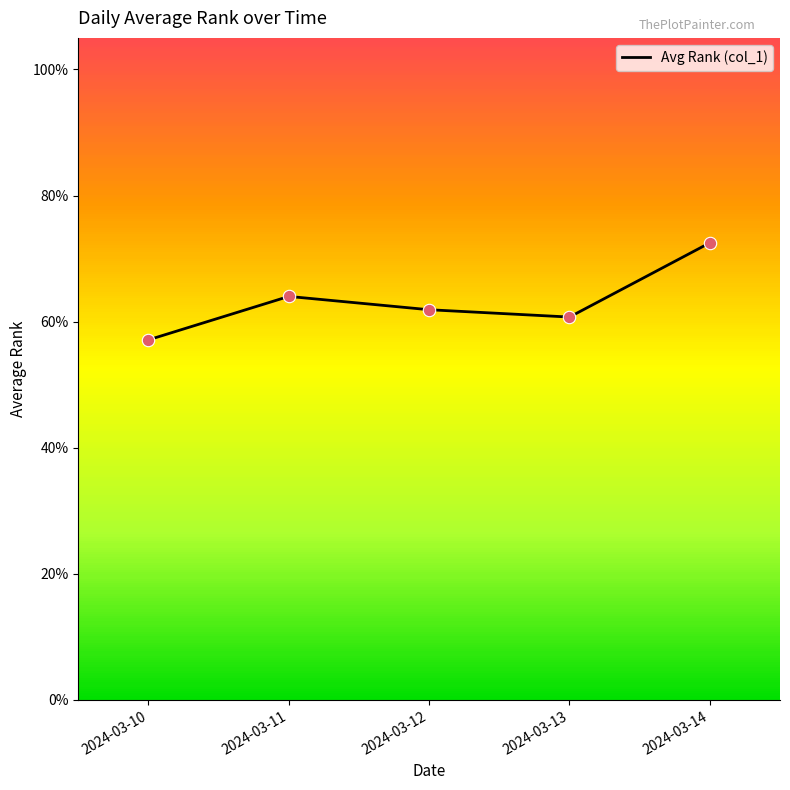

Approximately how many times larger is the value at 2024-03-13 compared to 2024-03-14?

0.8